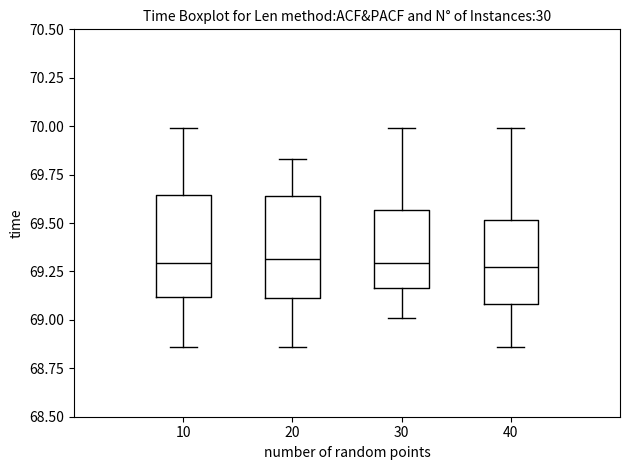

Where does the upper whisker of the box at x = 40 end on the y-axis? The values are not printed on the chart, so give them approximately, as read against the axis.

70.00